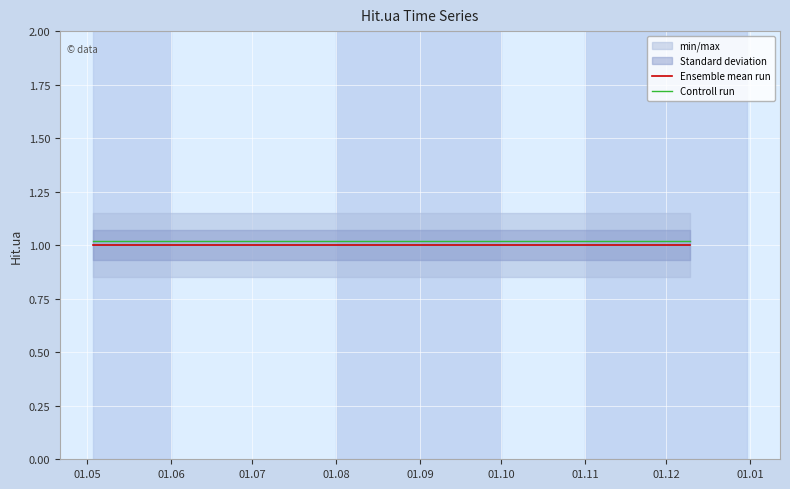

What are all the series names shown in the legend?

Ensemble mean run, Controll run